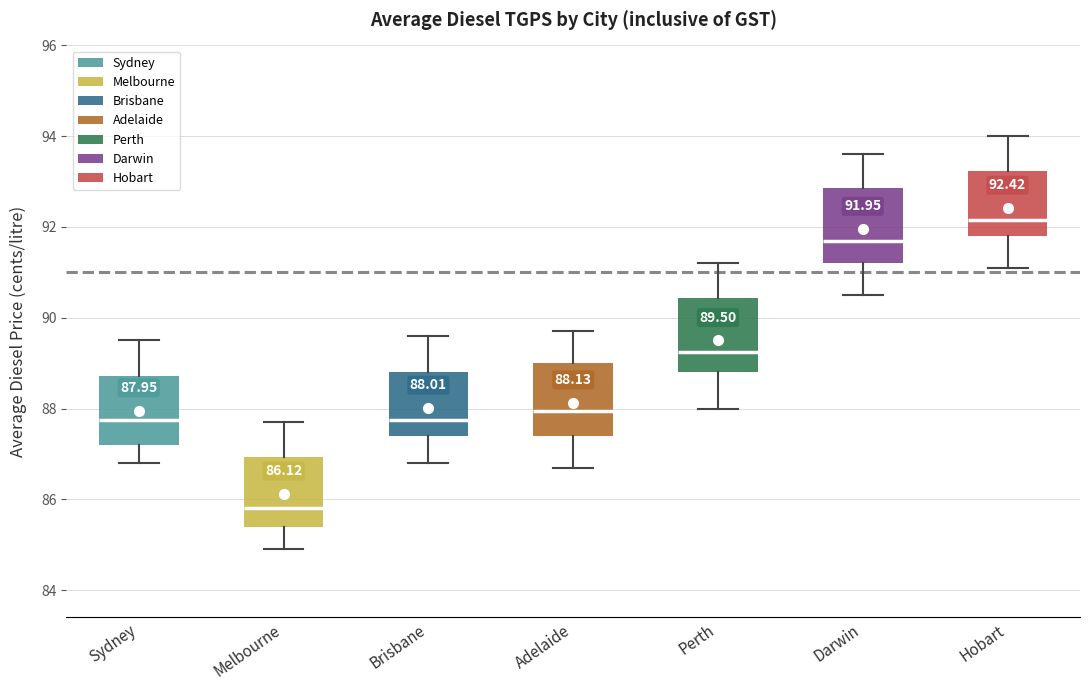

Which box's median line is the lowest?

Melbourne